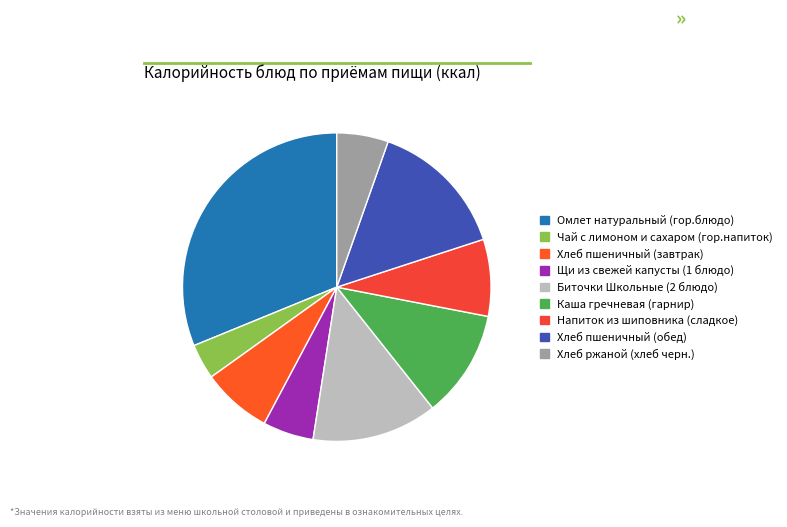

What is the largest slice in the pie chart?

Омлет натуральный (гор.блюдо)